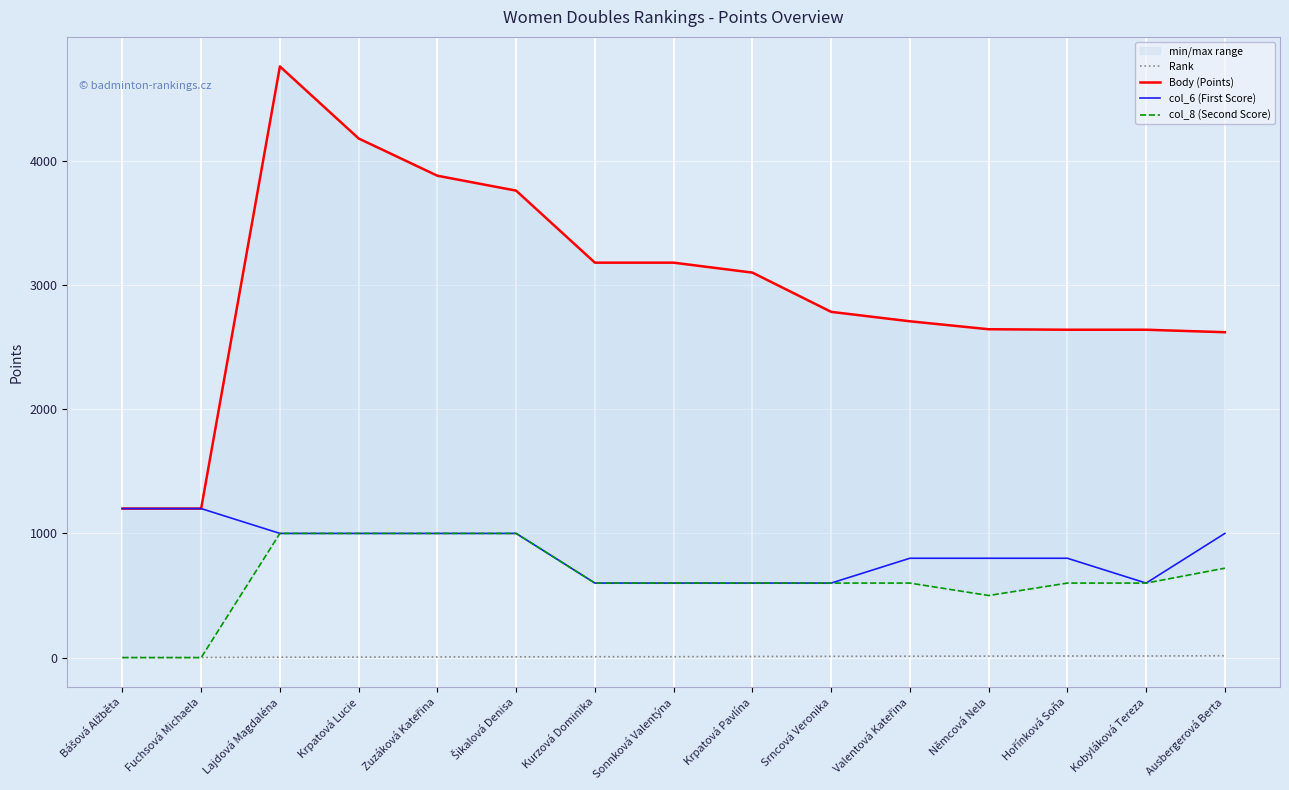

How many lines are shown in the chart?

4